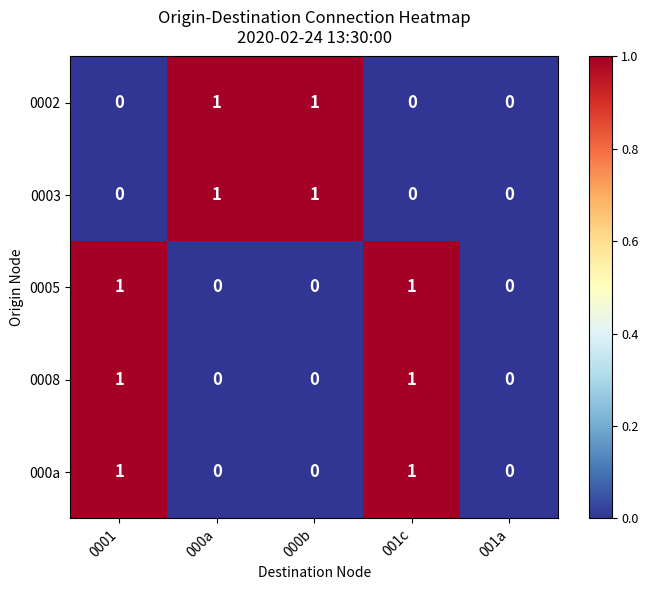

The value of 0005 at 001c is 1. True or false?

True